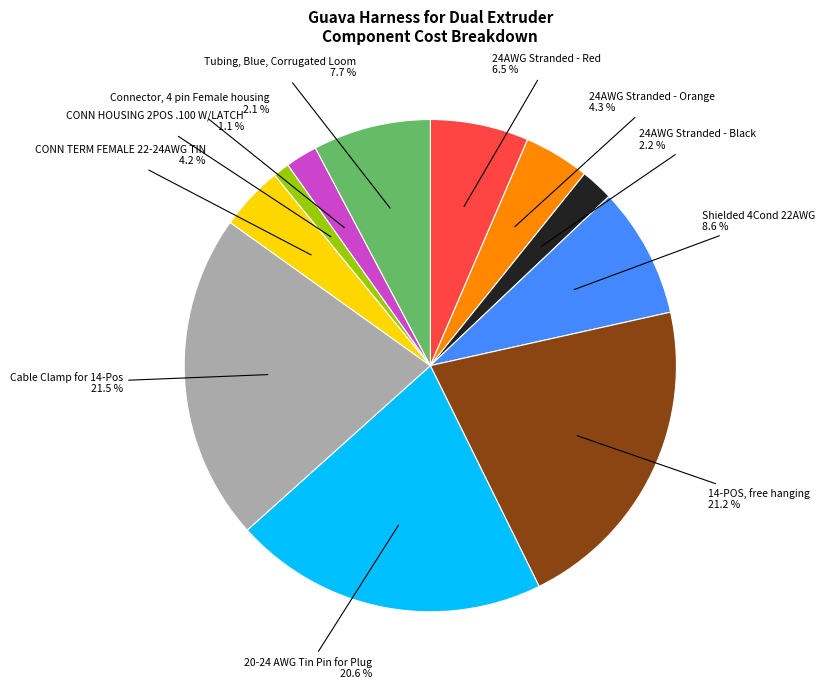

Is there any slice that represents more than half of the pie?

No